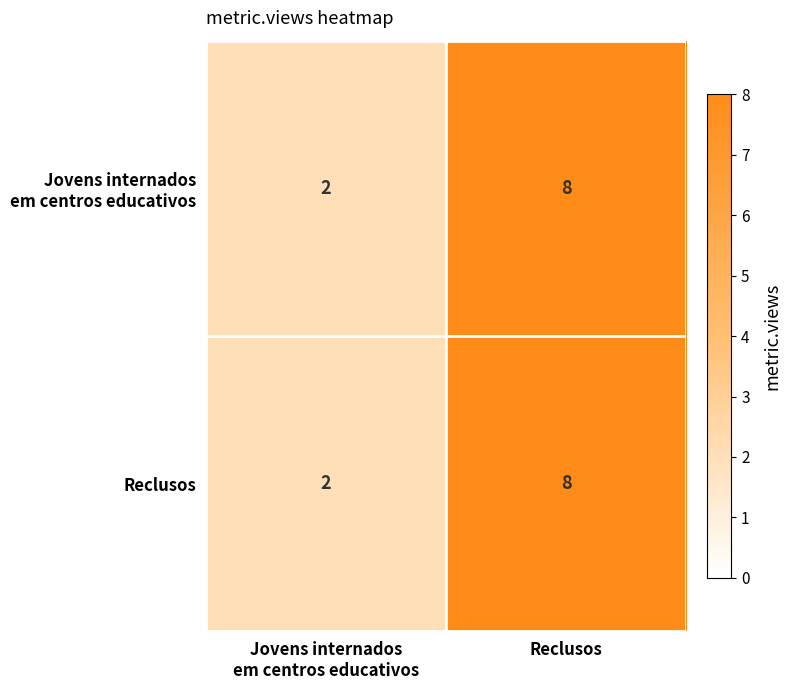

At which category is the sum across all series the highest?

Reclusos